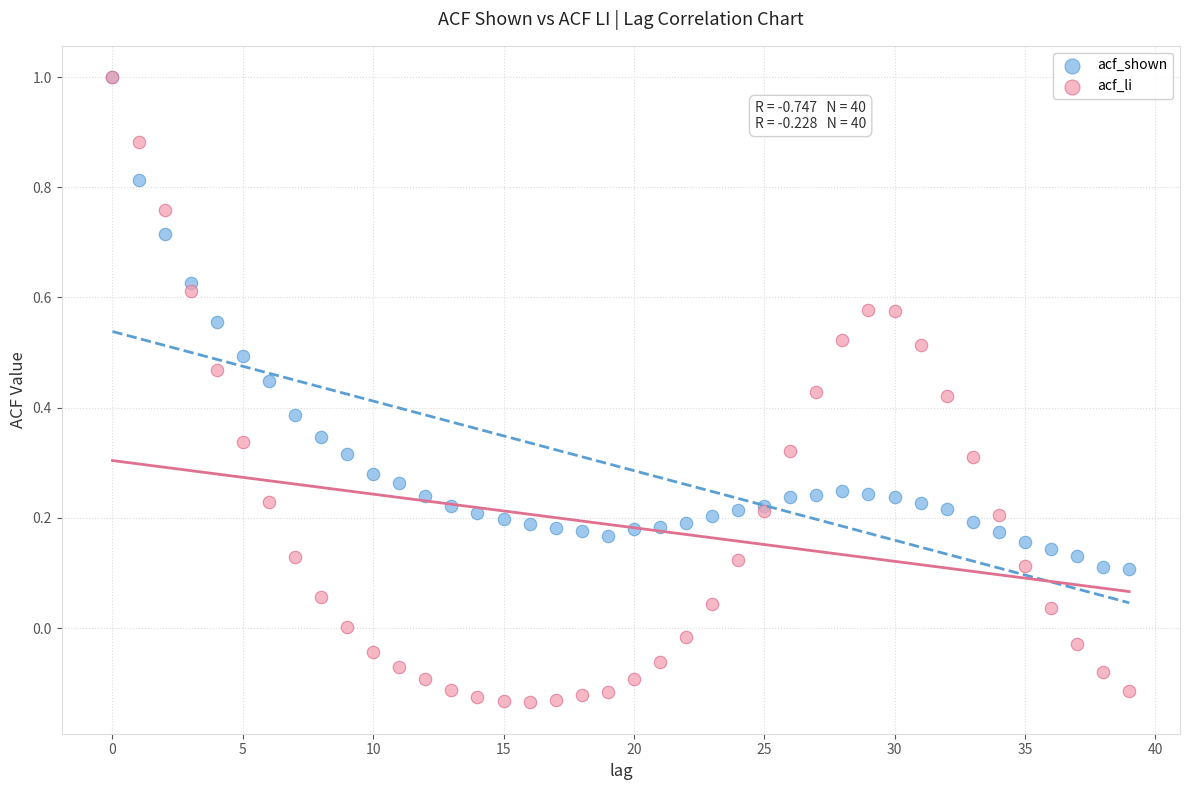

Which series reaches the minimum Y coordinate?

acf_li